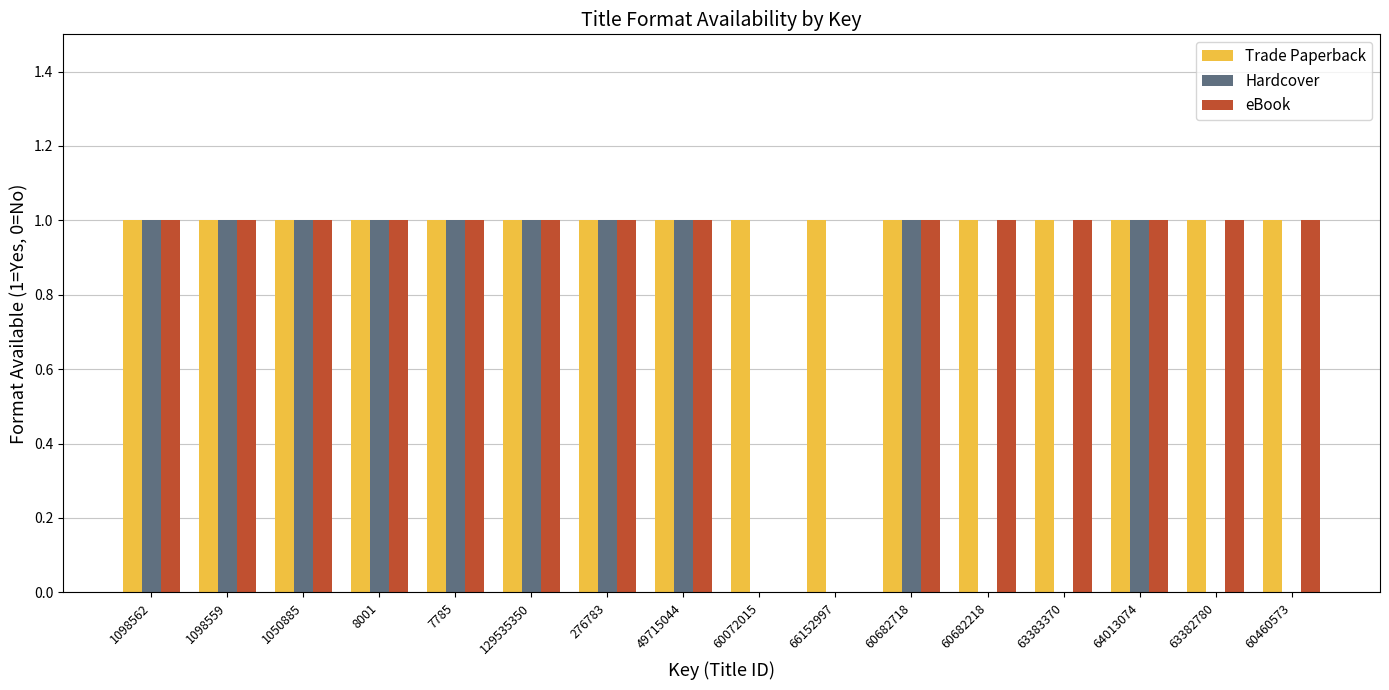

Reading left to right, list all the values displayed in this chart.

Trade Paperback: 1	1	1	1	1	1	1	1	1	1	1	1	1	1	1	1
Hardcover: 1	1	1	1	1	1	1	1	0	0	1	0	0	1	0	0
eBook: 1	1	1	1	1	1	1	1	0	0	1	1	1	1	1	1